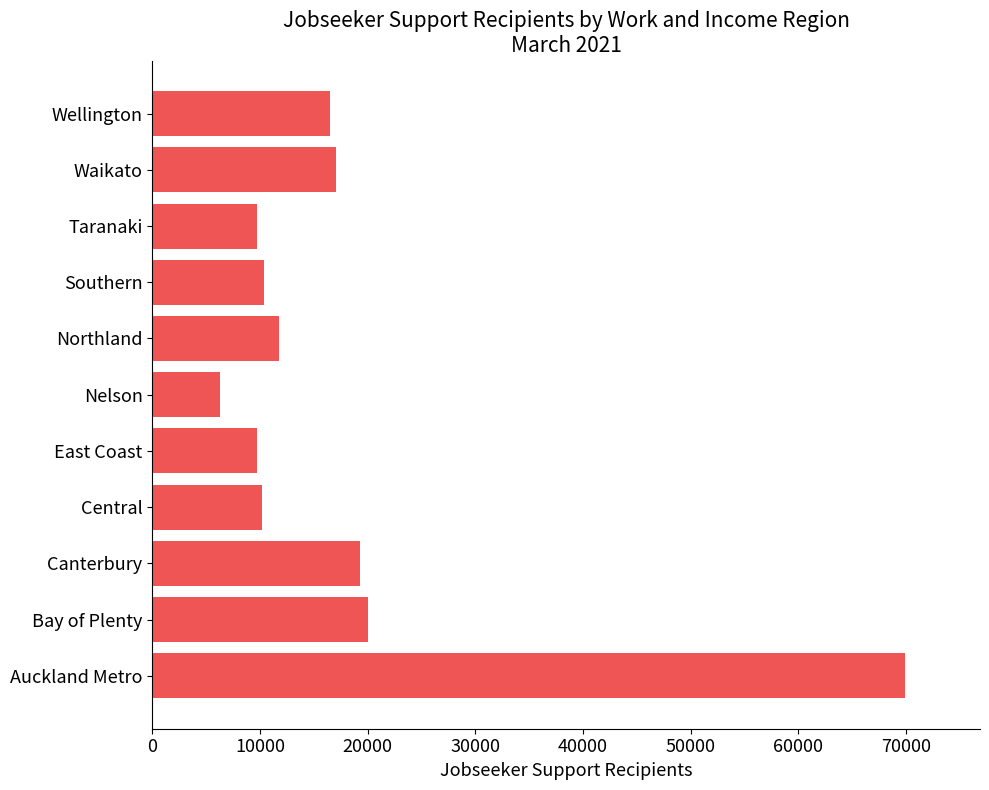

The chart shows a value of 4756 at Northland. True or false?

False